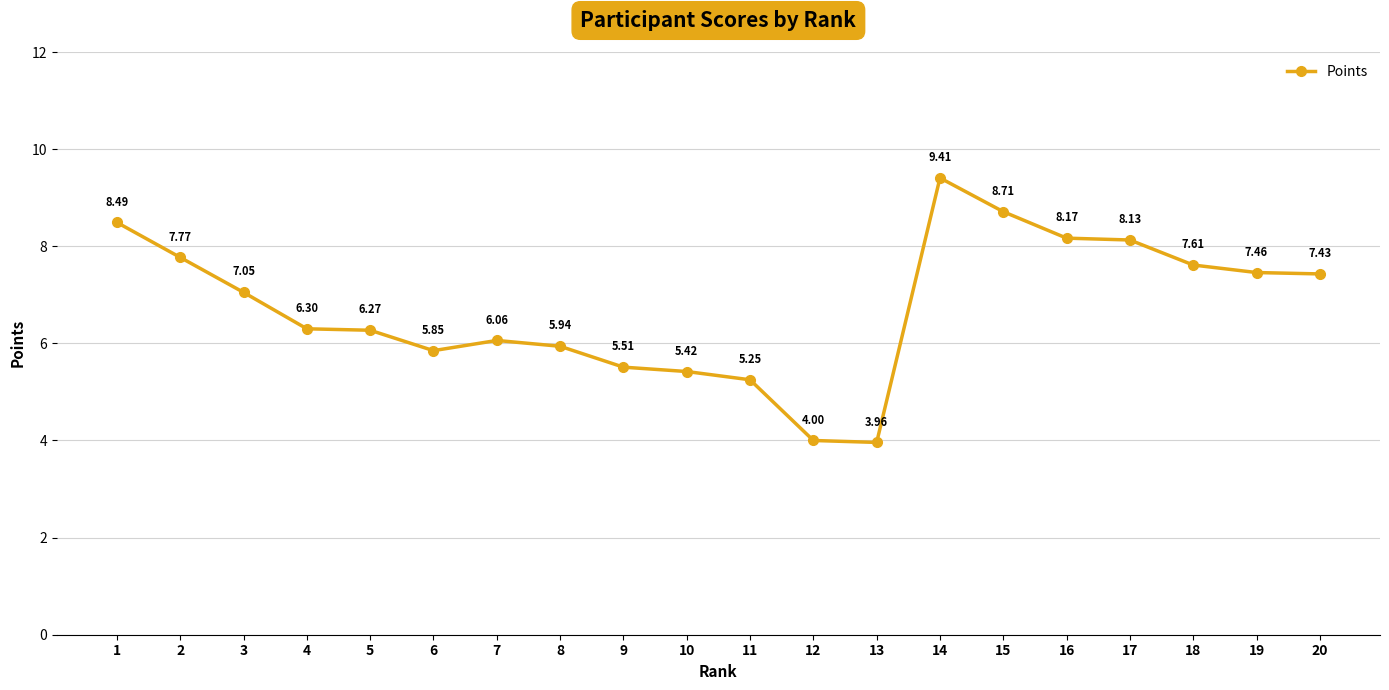

Between 5 and 19, which is larger?

19